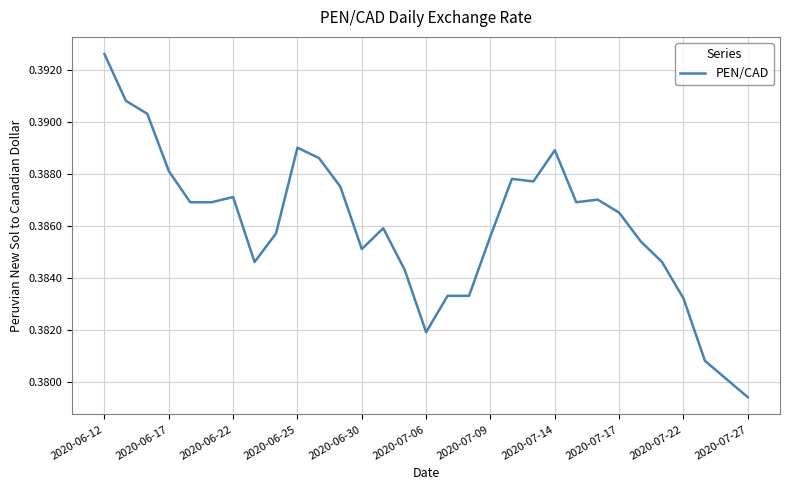

Count the number of data series in this chart.

1